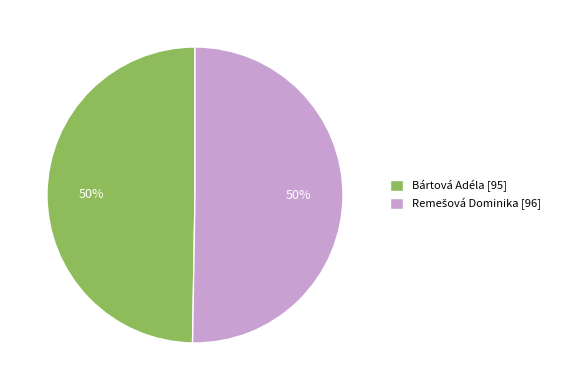

True or false: Bártová Adéla [95] accounts for 35% of the total.

False